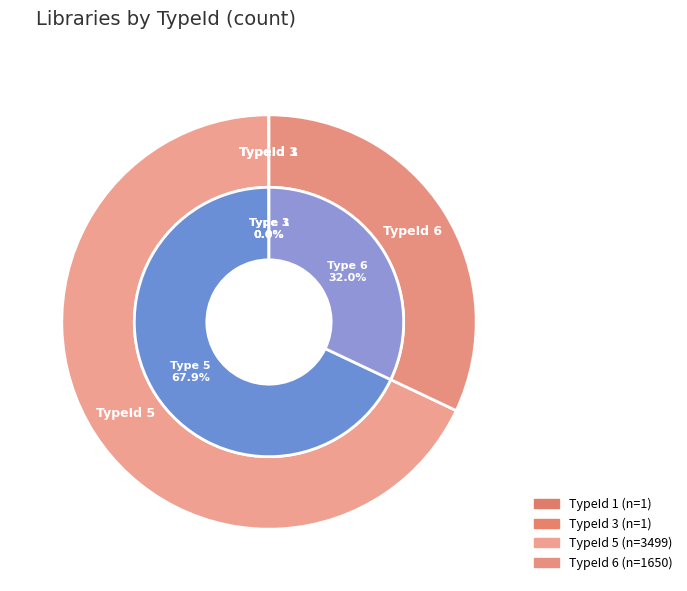

Combined, do 6 and 4 account for over 50%?

No